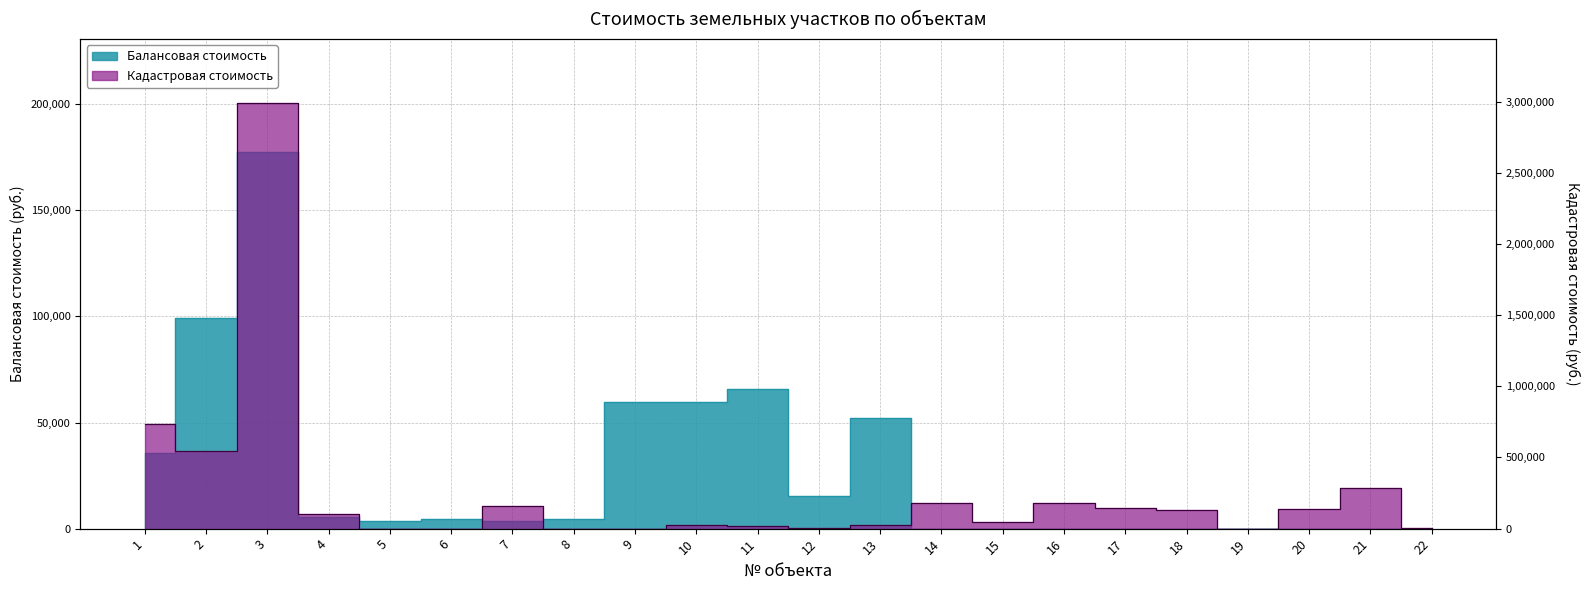

Between 12 and 16, which is larger?

12